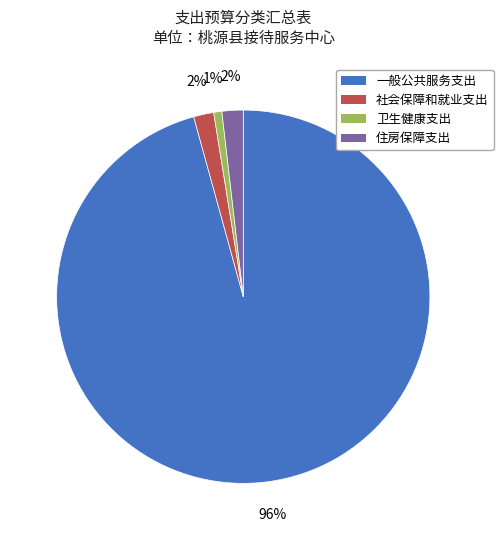

Between 社会保障和就业支出 and 卫生健康支出, which is larger?

社会保障和就业支出